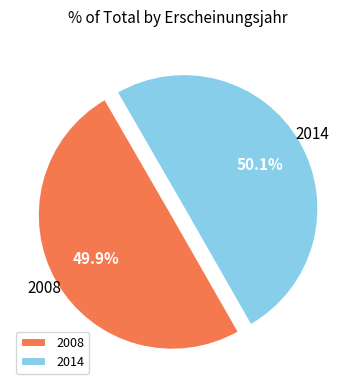

Combined, what portion of the pie is 2014 and 2008?

100.0%